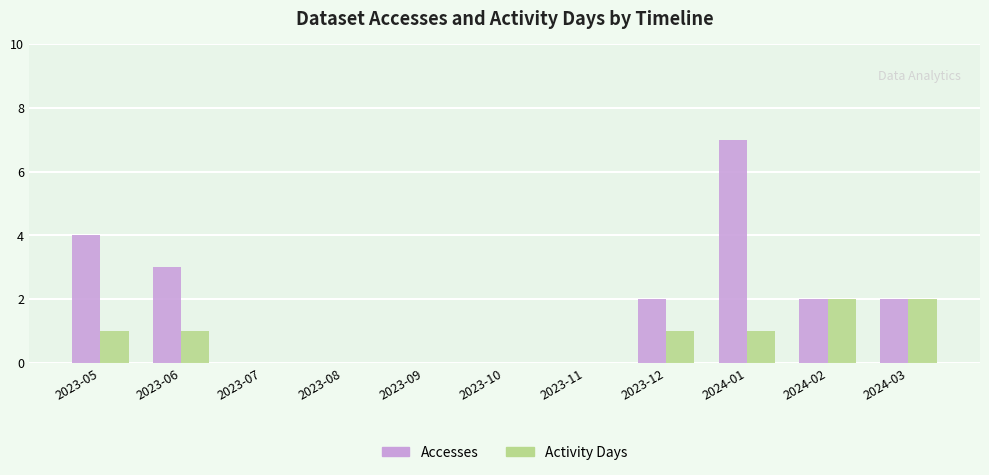

How many distinct data groups are displayed?

2